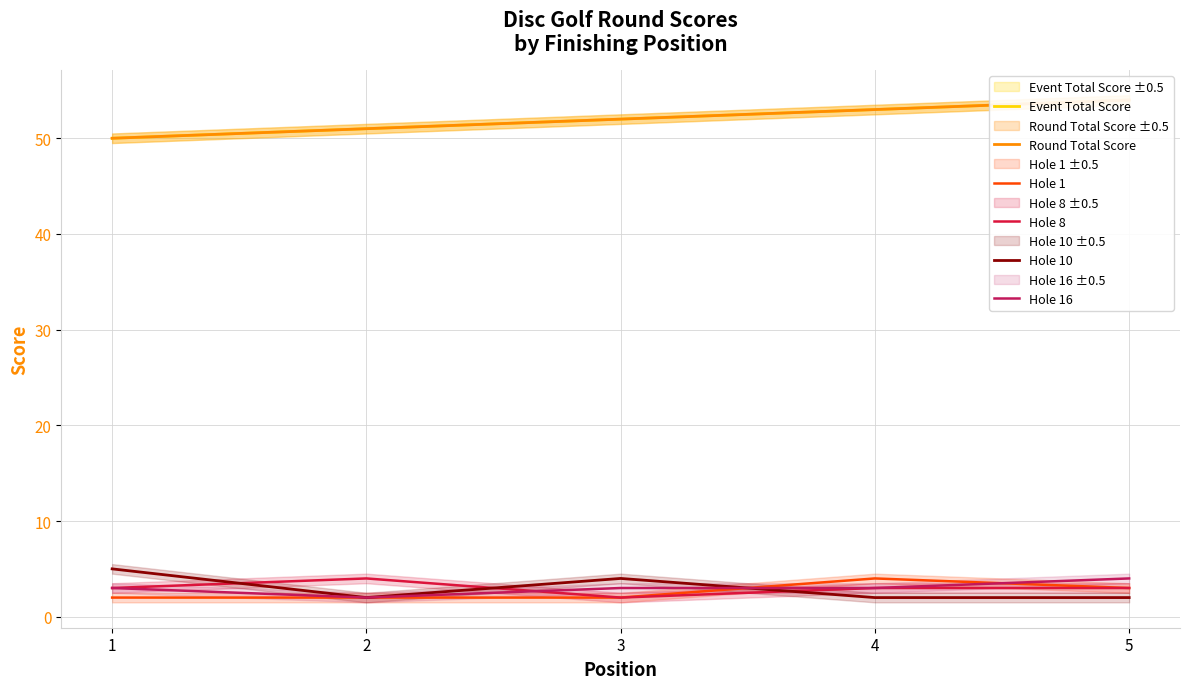

What is the total value across all series at 4?

118